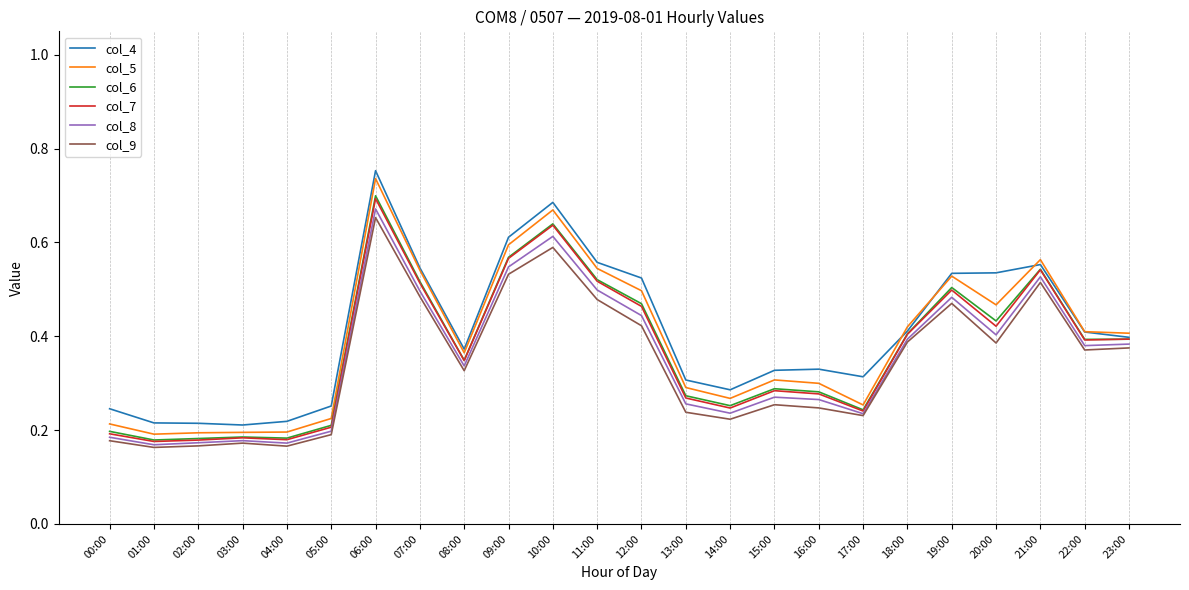

At which category is the sum across all series the highest?

06:00